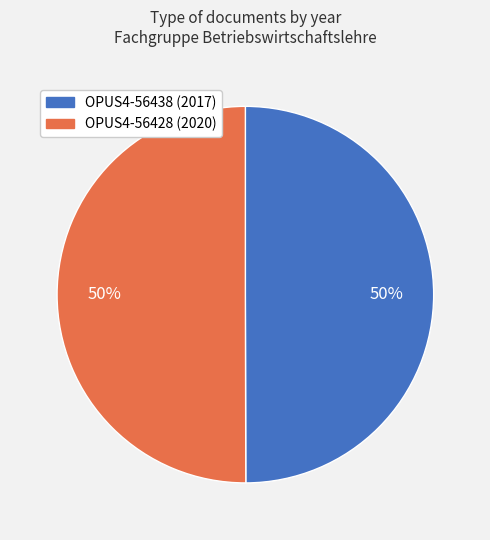

Approximately how many times larger is the value at OPUS4-56428 (2020) compared to OPUS4-56438 (2017)?

1.0